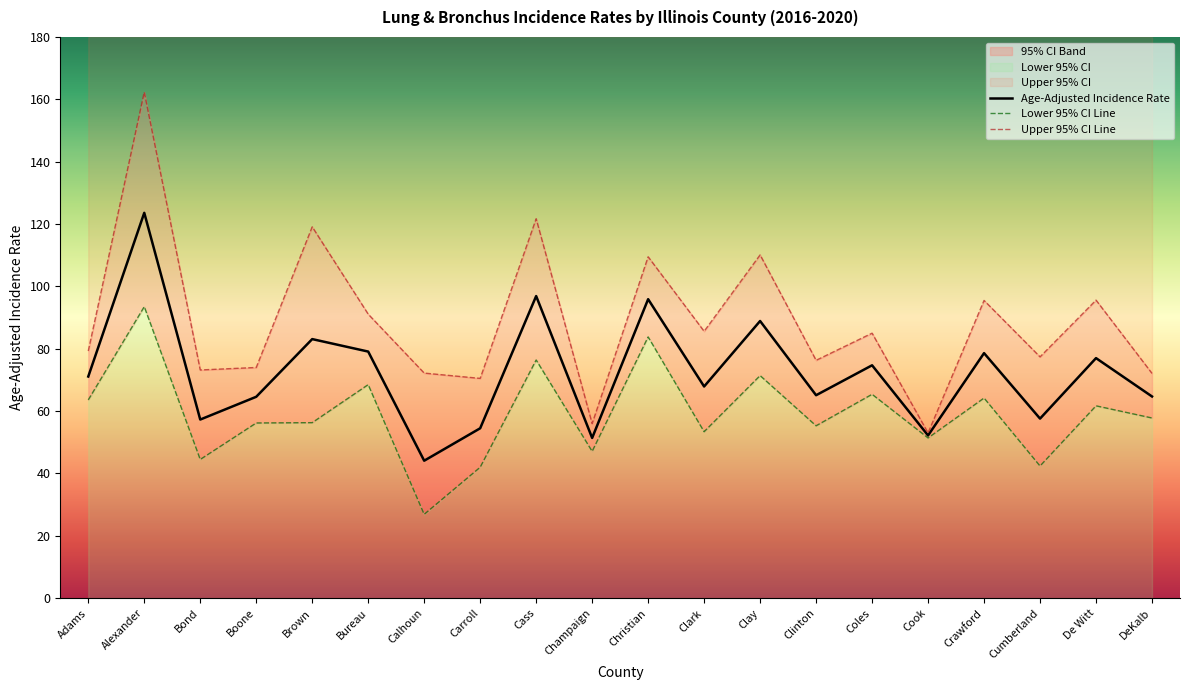

List the labels in order of Upper 95% CI Line value, largest first.

Alexander, Cass, Brown, Clay, Christian, De Witt, Crawford, Bureau, Clark, Coles, Adams, Cumberland, Clinton, Boone, Bond, Calhoun, DeKalb, Carroll, Champaign, Cook